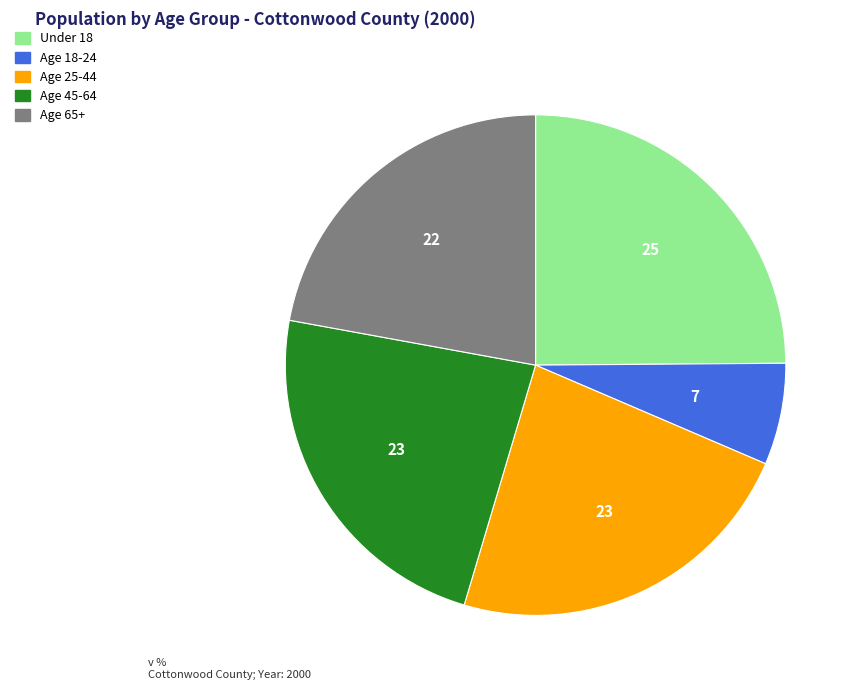

How many segments does this pie chart have?

5